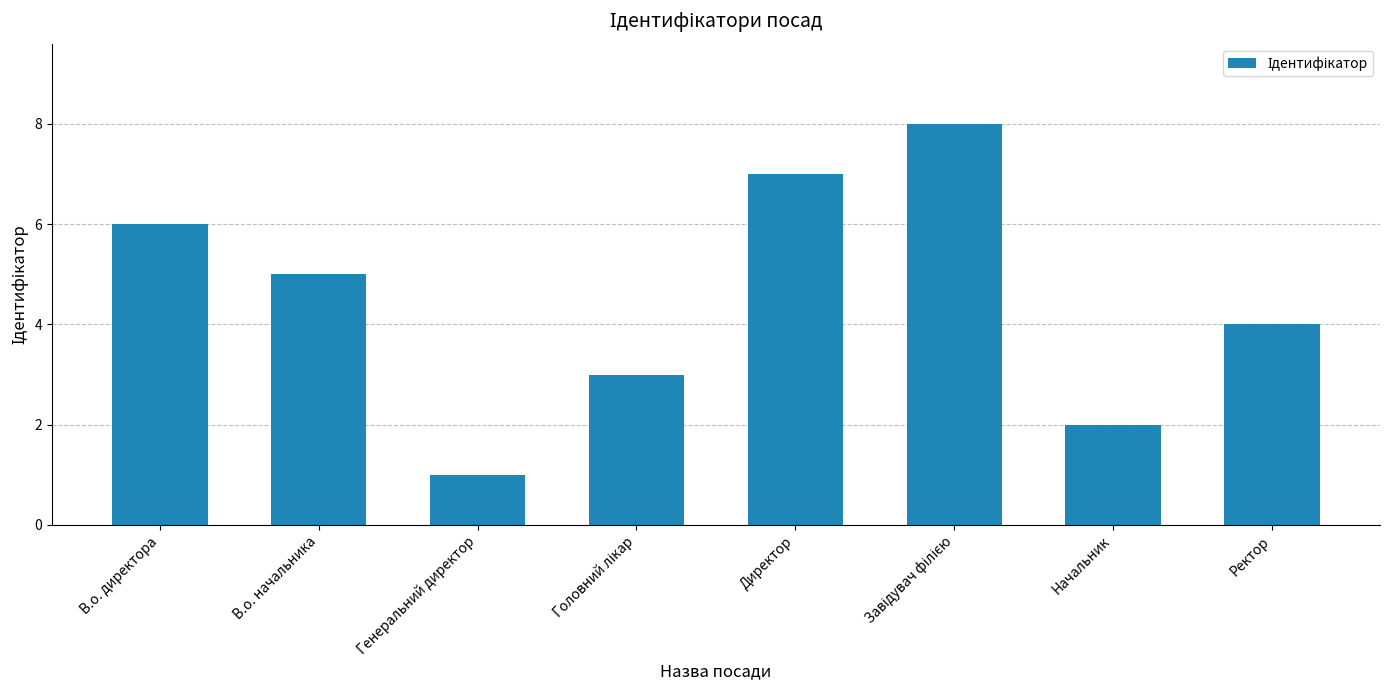

What is the minimum value shown in the chart?

1